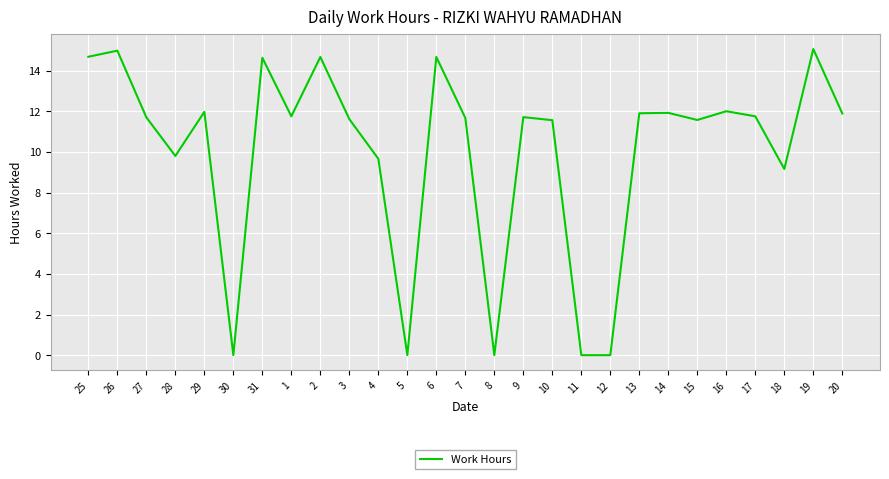

Between 28 and 16, which is larger?

16